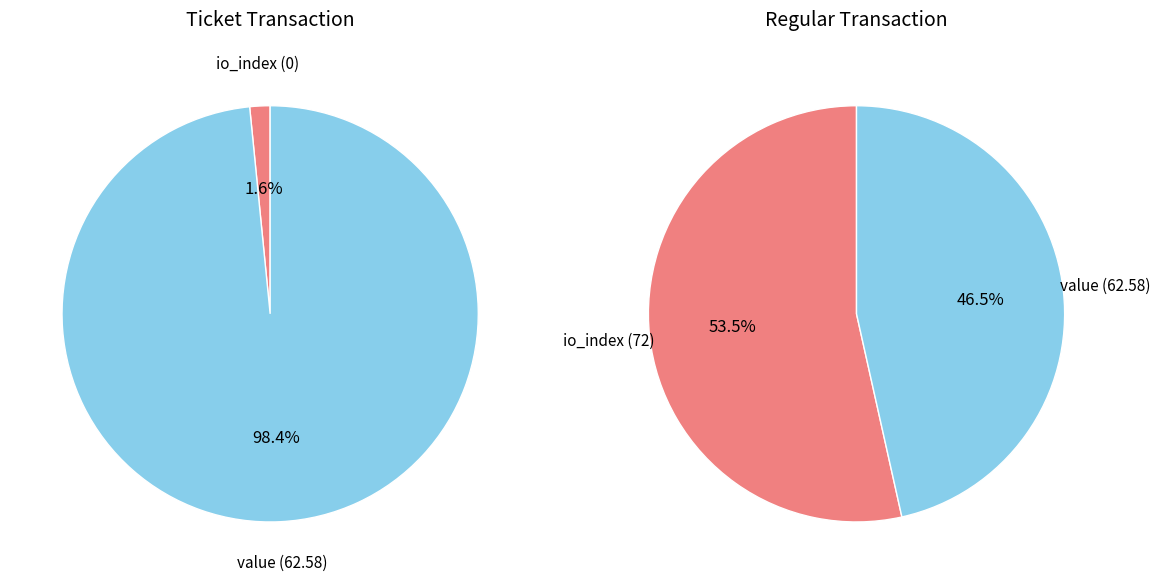

To the nearest percent, what is the average slice percentage?

50%